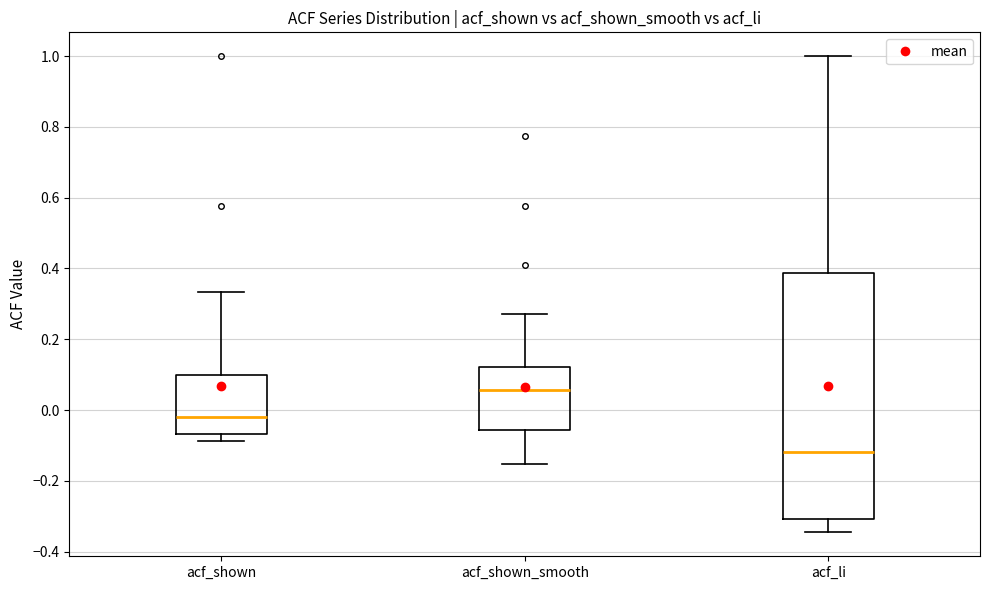

Where is the lower edge of the box for acf_shown on the y-axis? The values are not printed on the chart, so give them approximately, as read against the axis.

-0.06